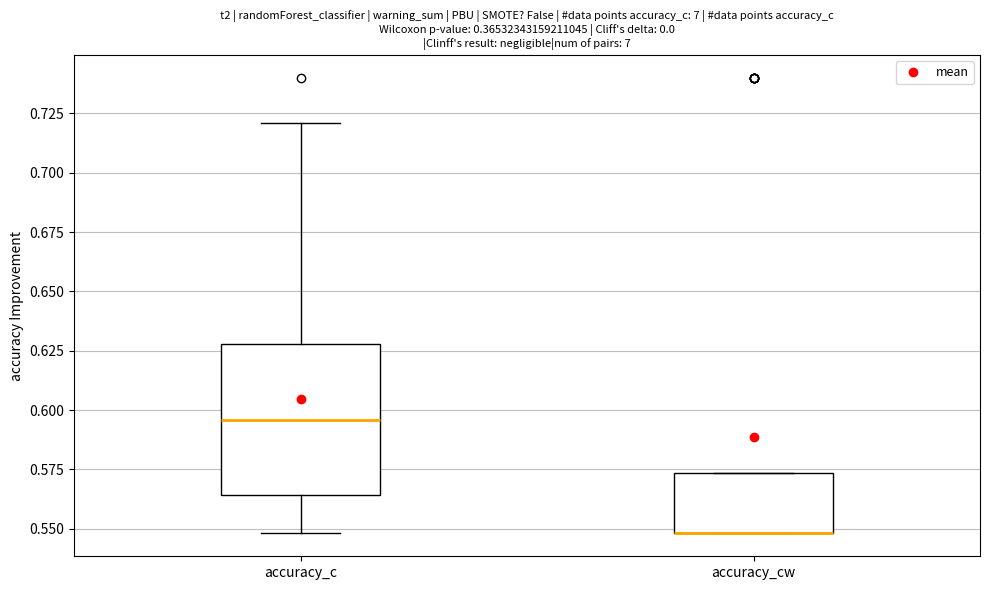

Comparing the boxes themselves (not the whiskers), which one is the tallest?

accuracy_c